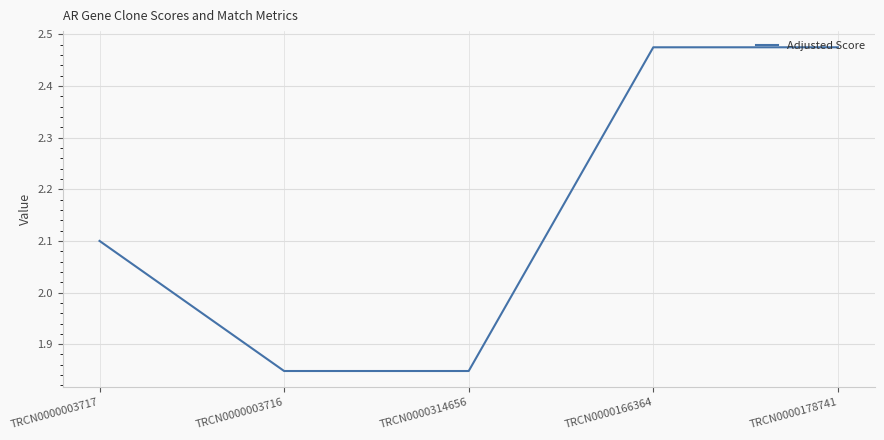

True or false: there are more than 2 points higher than both neighbors.

False